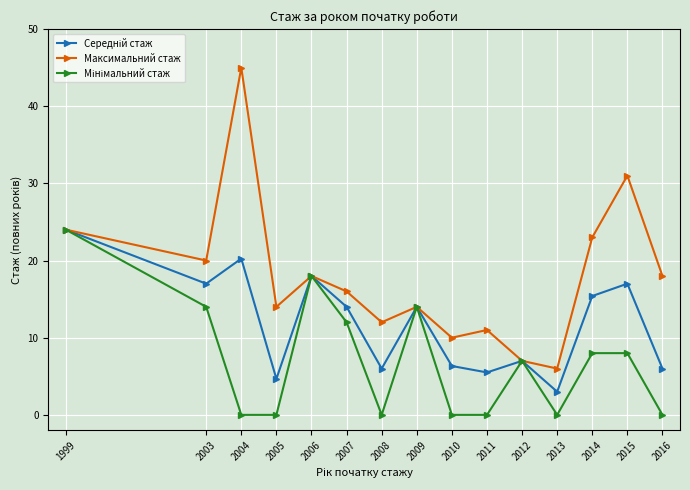

Which series has the largest total across all categories?

Максимальний стаж